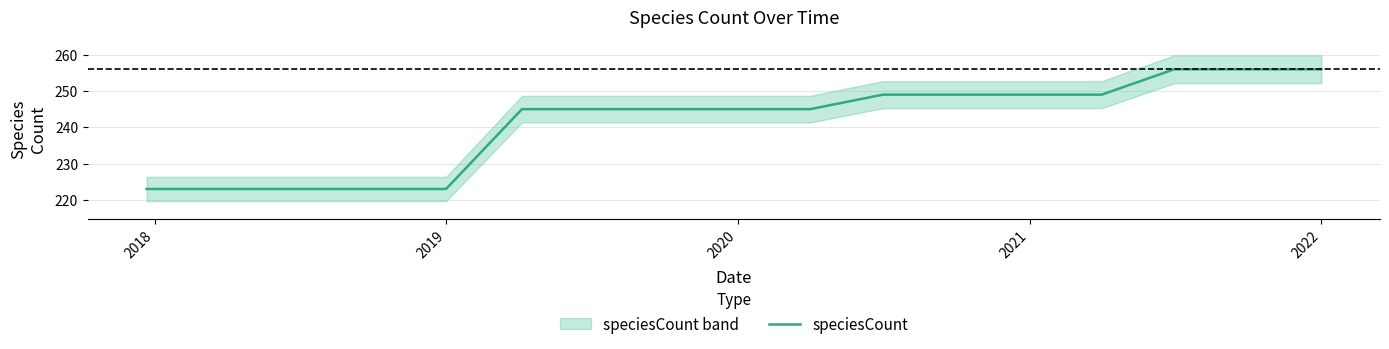

What is the highest value of the speciesCount series?

256